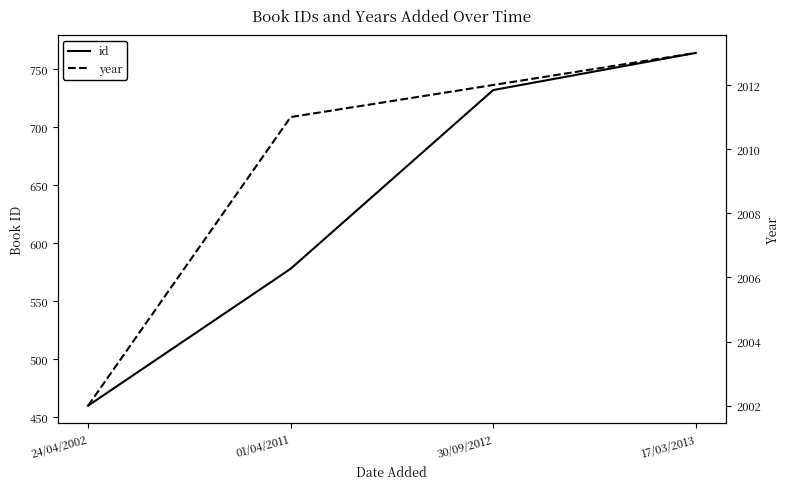

Is it true that year equals 3099 at 24/04/2002?

False